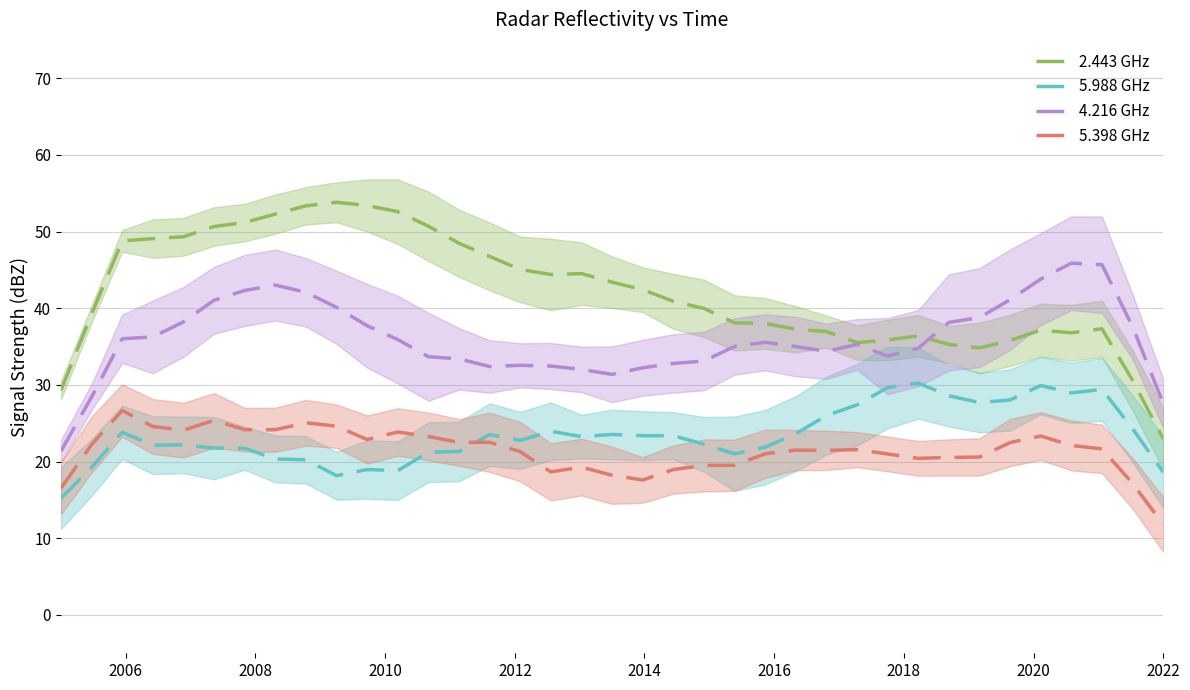

Rank the series by their maximum value, from highest to lowest.

2.443 GHz, 4.216 GHz, 5.988 GHz, 5.398 GHz